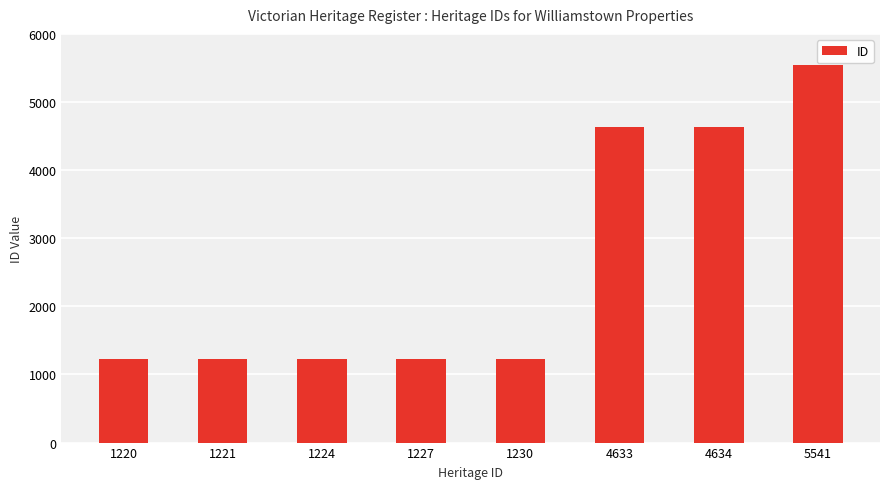

Between 4634 and 1224, which is larger?

4634